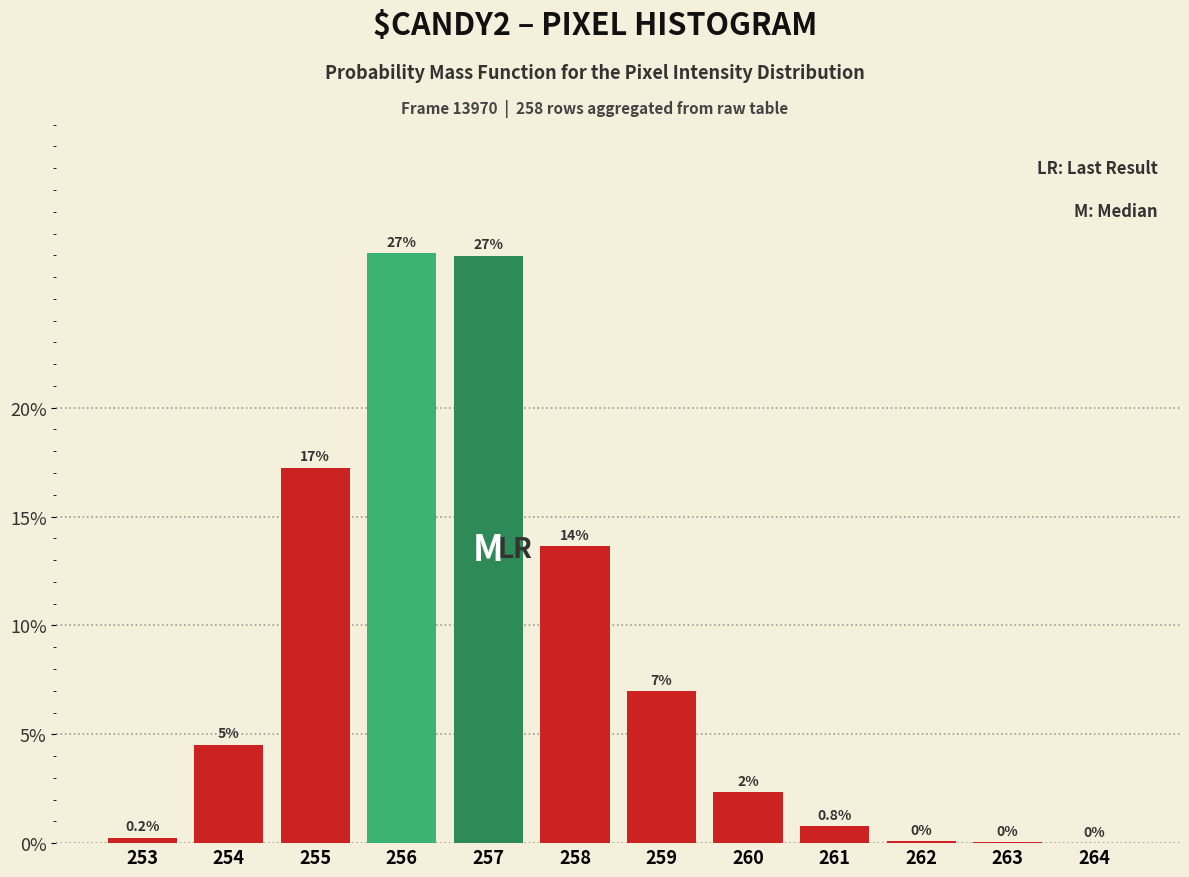

Which has a higher value, 263 or 258?

258